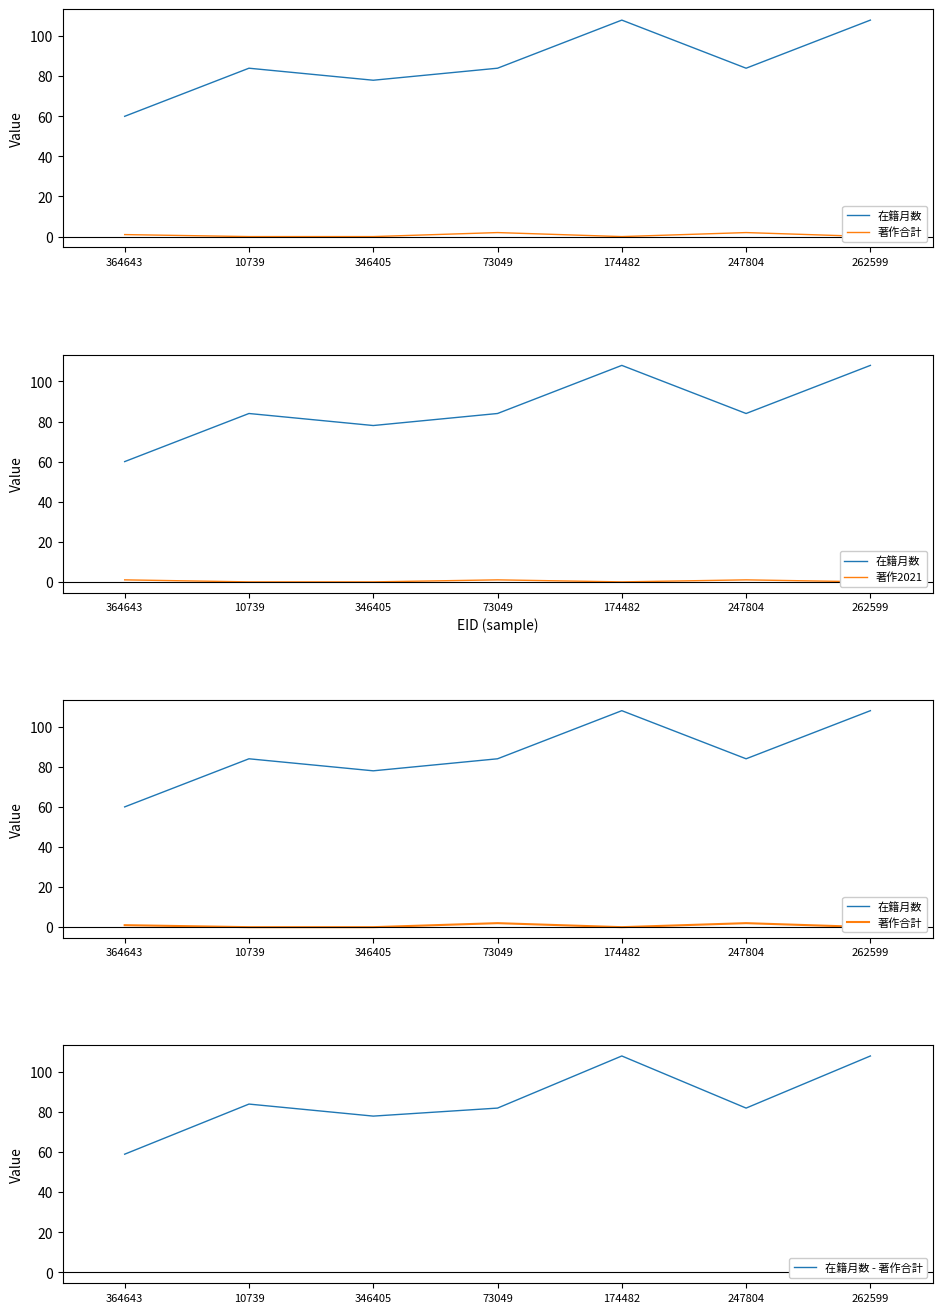

True or false: 在籍月数 has a value of 108 at 174482.

True